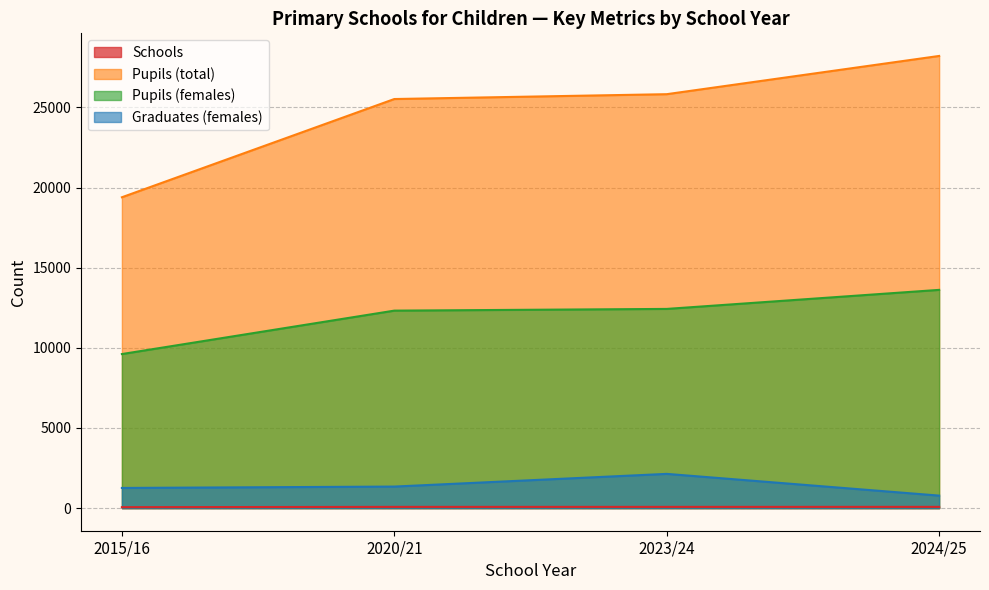

What is the highest value of the Pupils (females) series?

13616